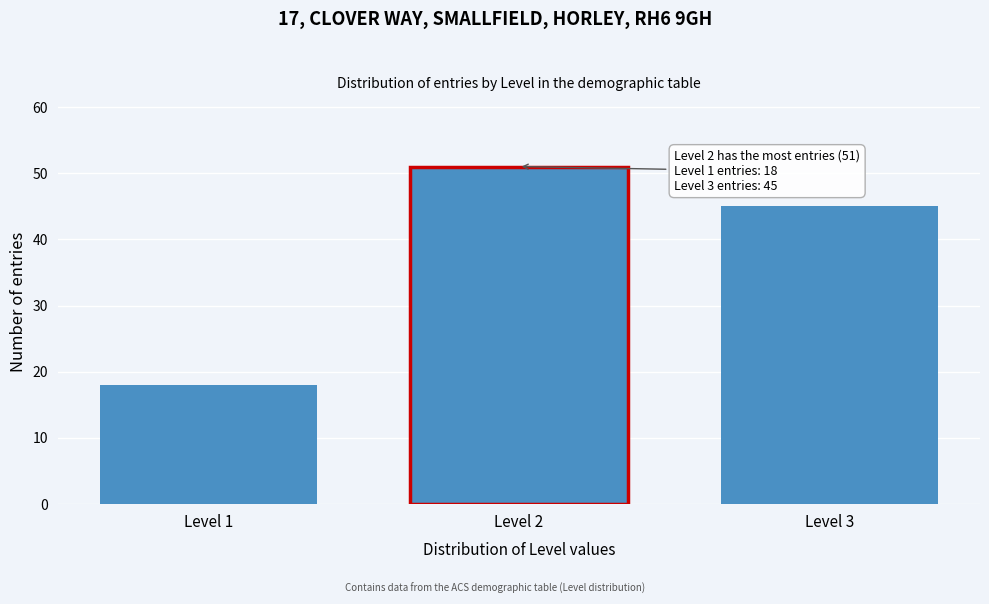

Reading left to right, transcribe all the data shown in this chart.

18	51	45